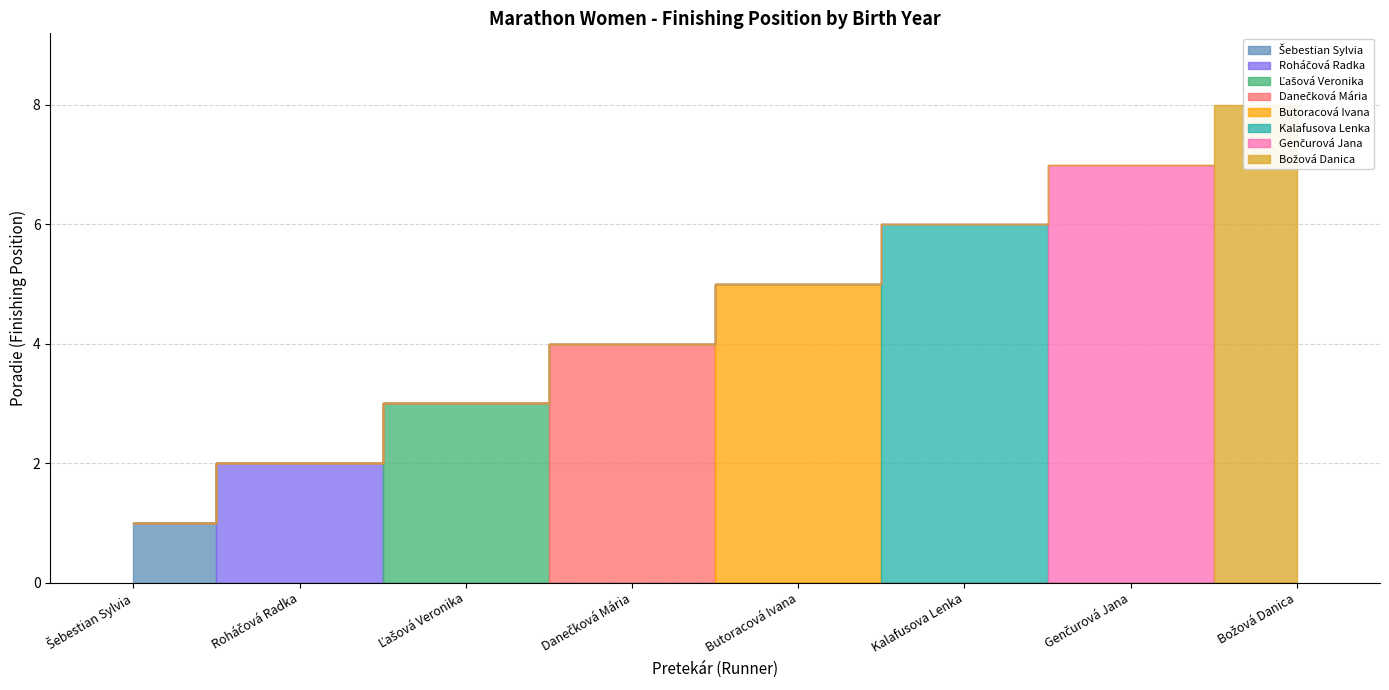

The value at Božová Danica is 8. True or false?

True